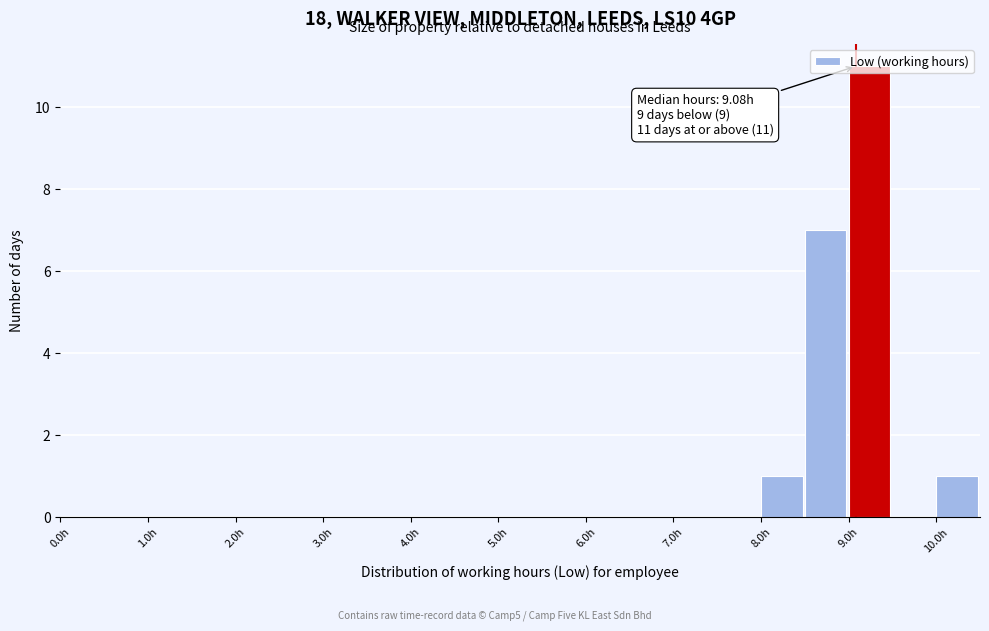

Which range on the x-axis has the tallest bar?

9.0 to 9.5